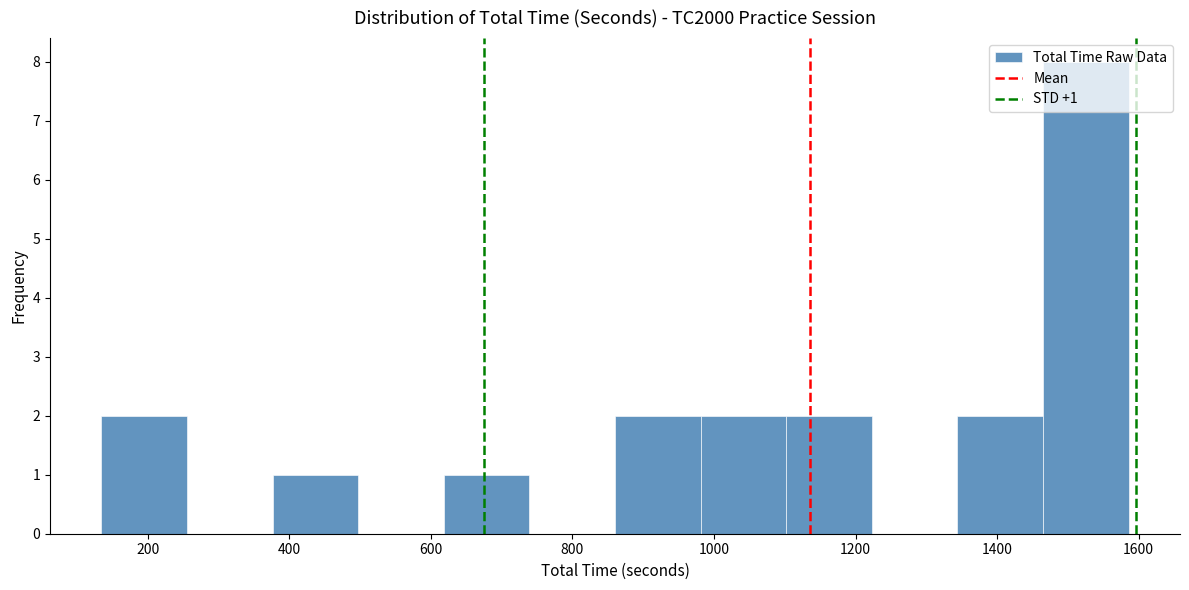

Over which range of the x-axis is the bar tallest?

1460 to 1580